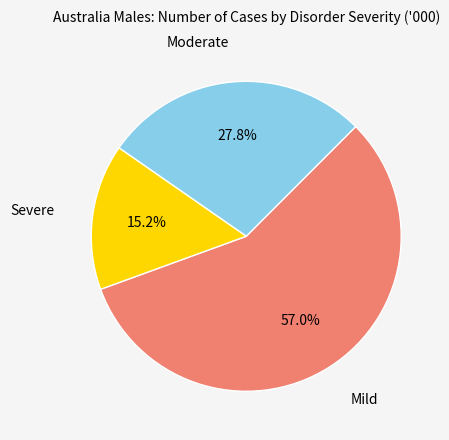

Which has a higher value, Moderate or Severe?

Moderate